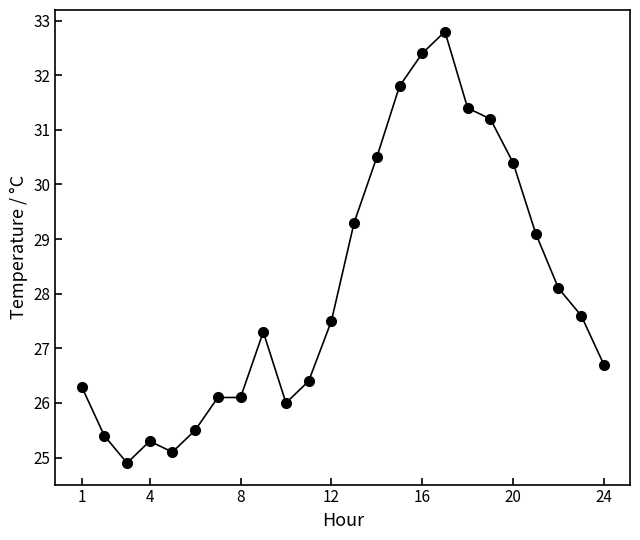

True or false: there are more than 0 points higher than both neighbors.

True